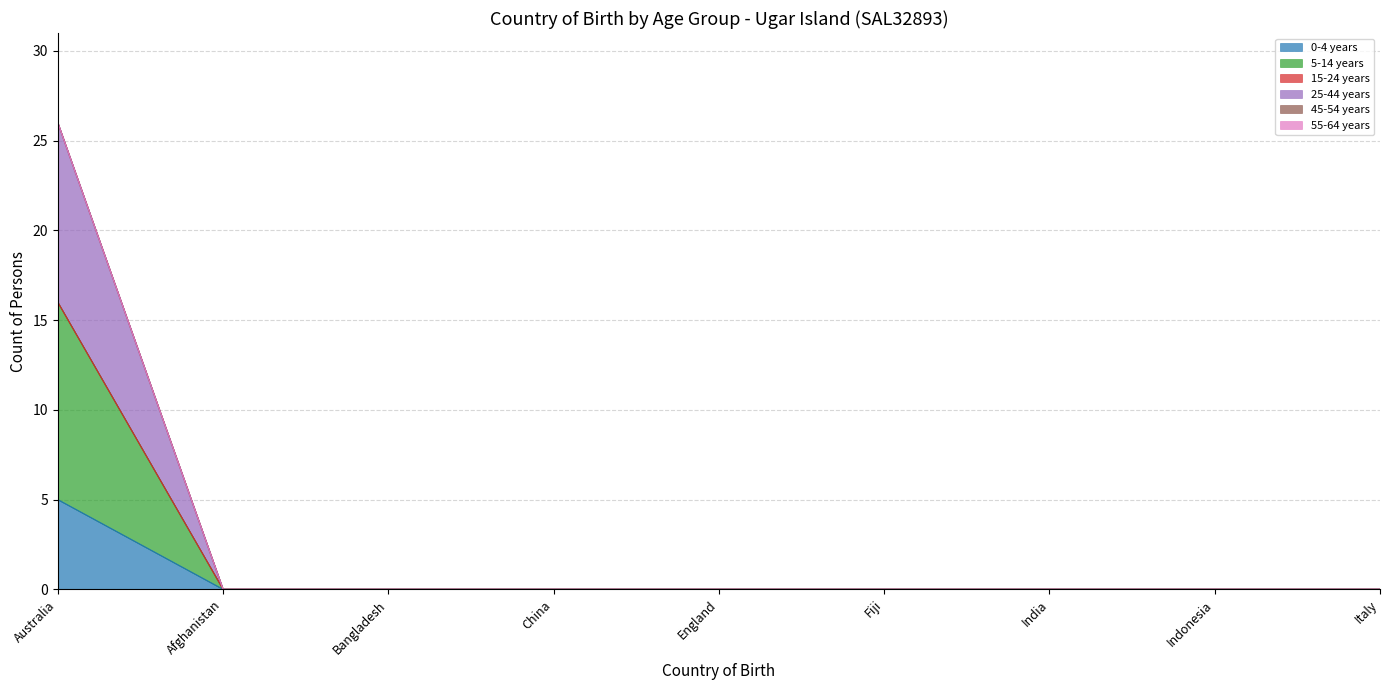

How many data points does each series have?

9